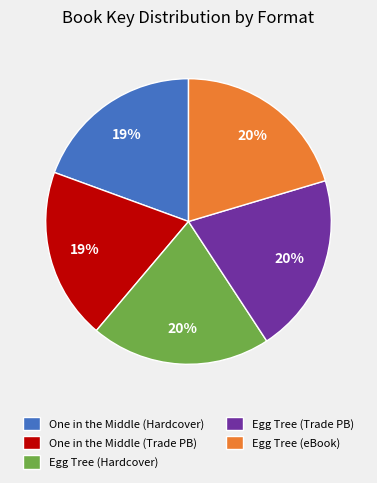

Between One in the Middle (Hardcover) and Egg Tree (eBook), which is larger?

Egg Tree (eBook)